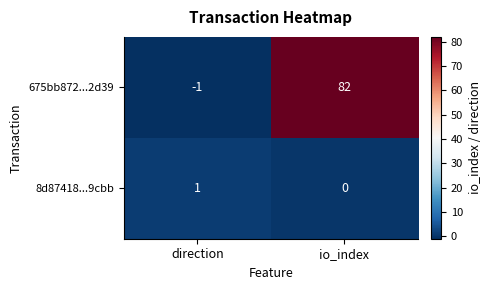

Where is 675bb872...2d39 nearest to the value 40?

direction